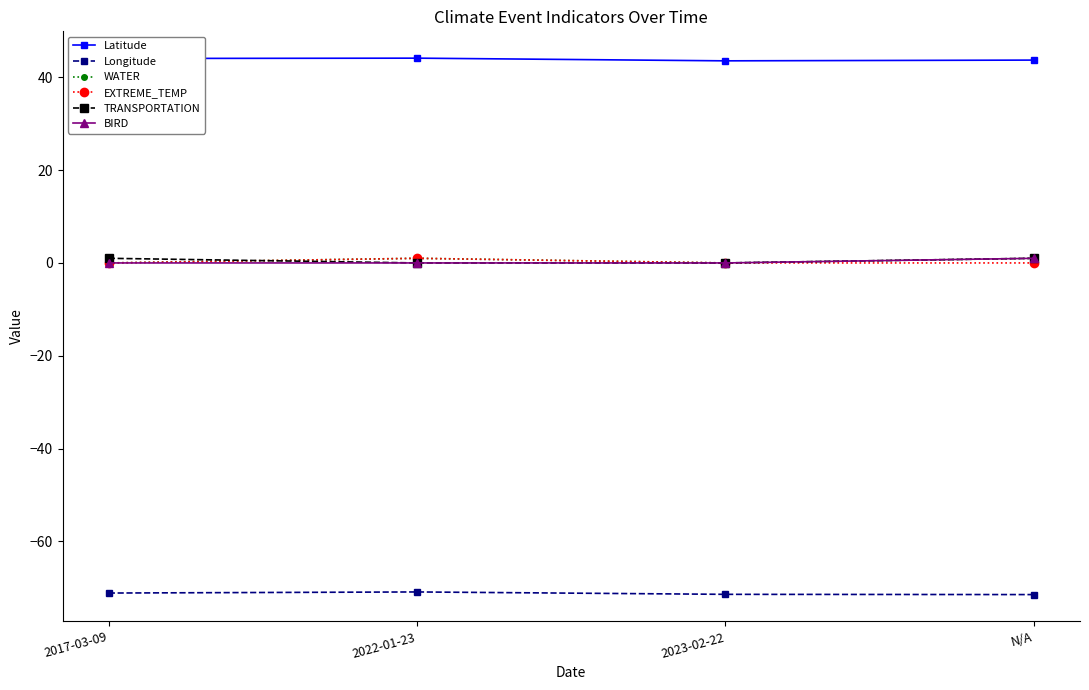

Count the number of categories in the chart.

4